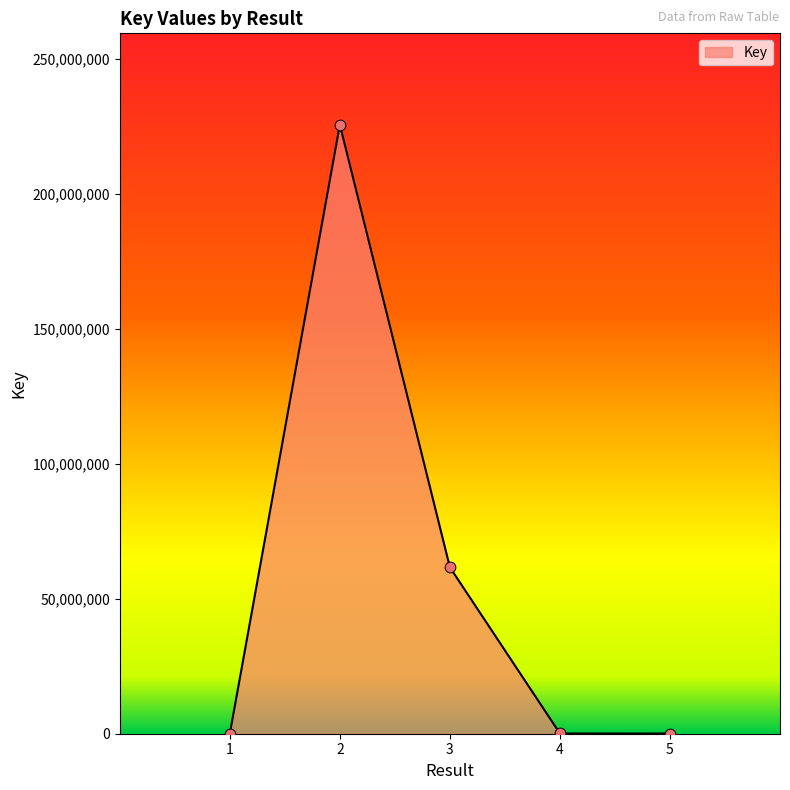

What is the ratio of the value at 2 to the value at 3?

3.7